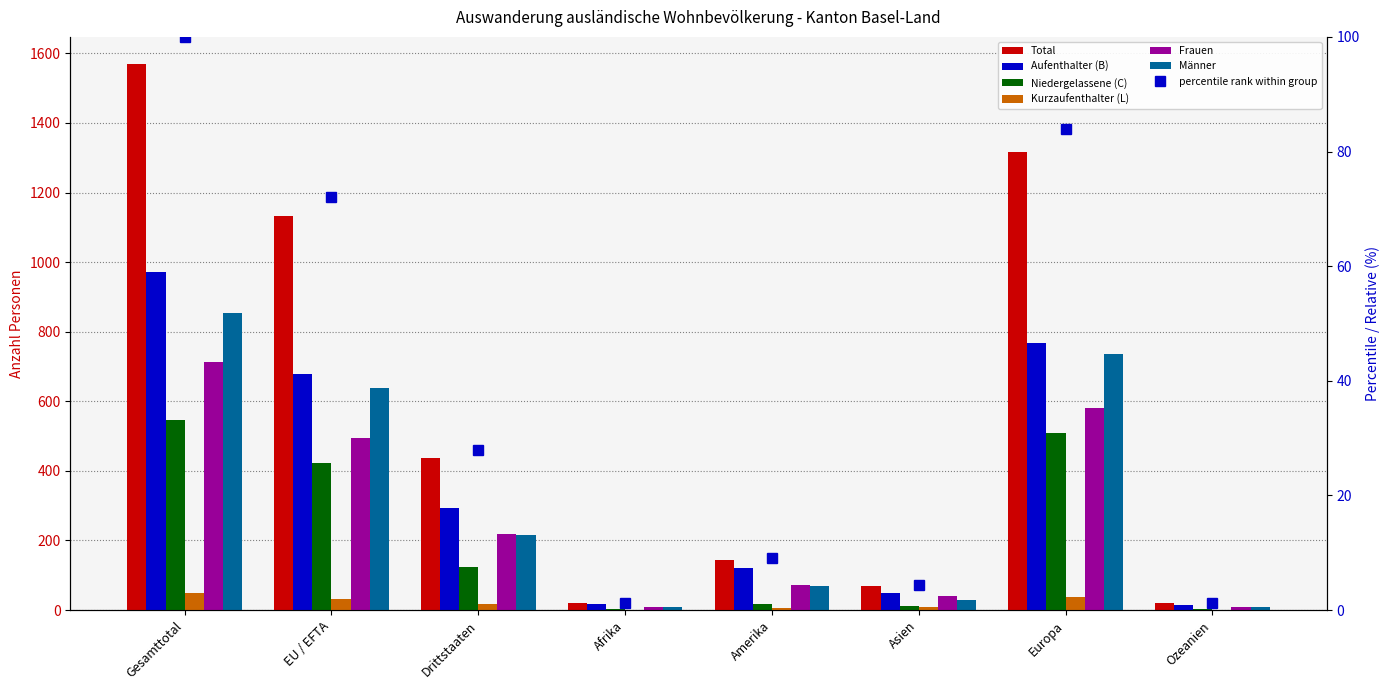

What is the label of the 7th bar from the left?

Europa